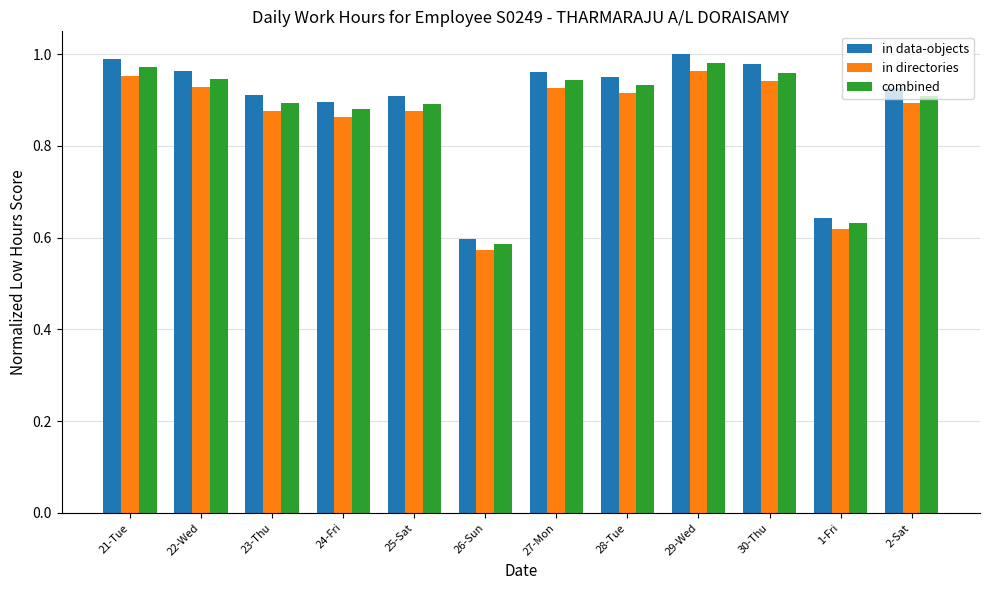

What is the difference between the maximum and second lowest values in the in data-objects series?

0.4